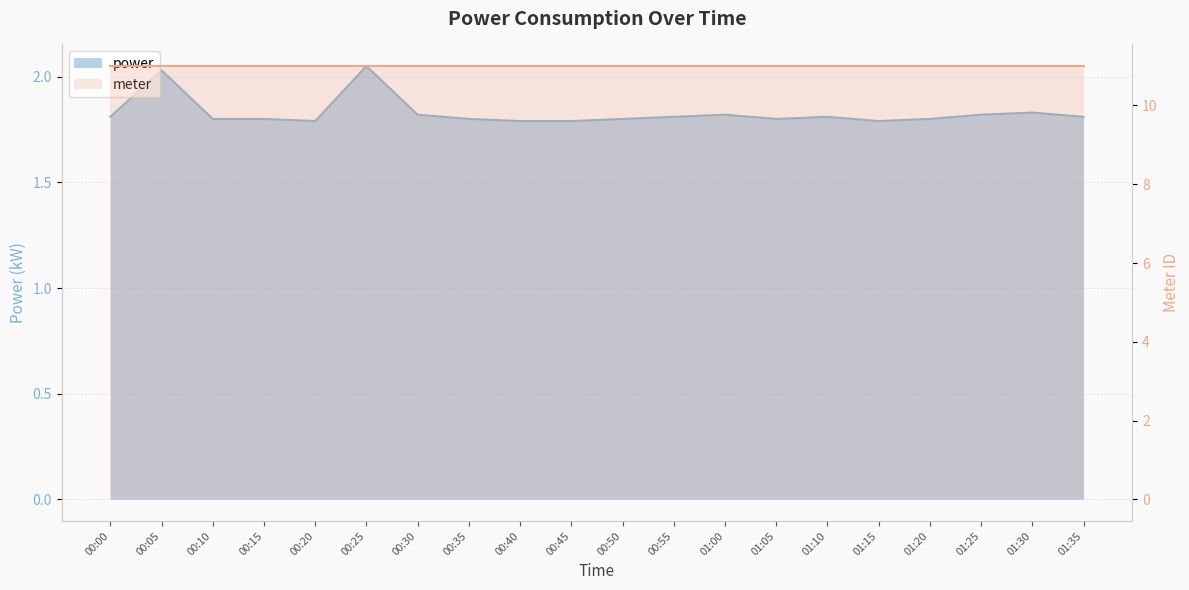

The chart shows a value of 2.0 at 00:05. True or false?

True